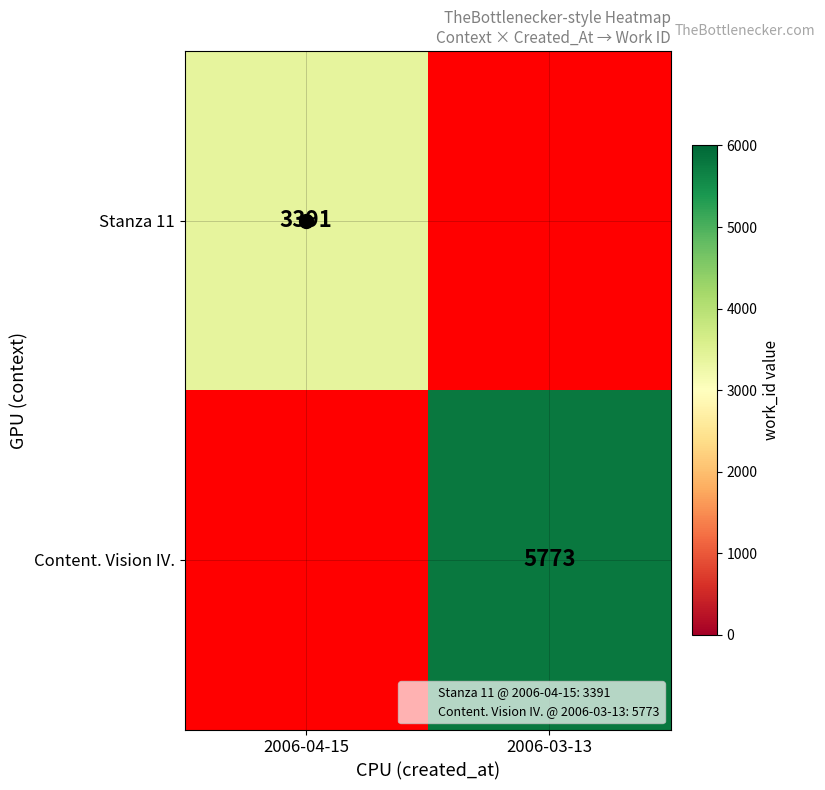

True or false: Stanza 11 has a value of 3391 at 2006-04-15.

True